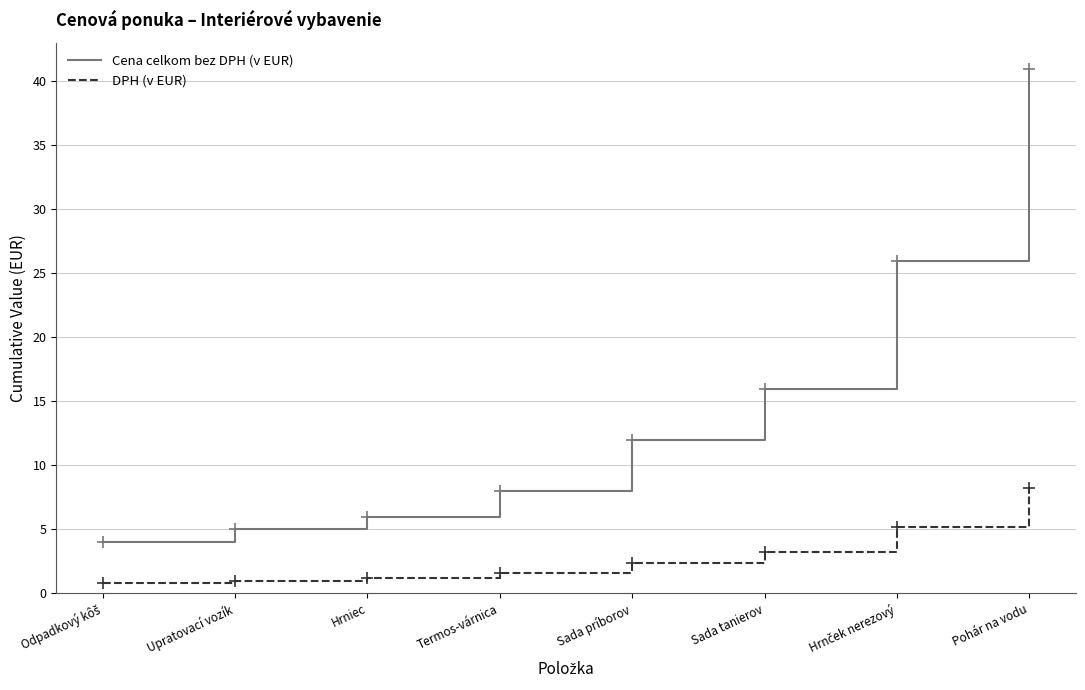

Which series has the widest spread of values?

Cena celkom bez DPH (v EUR)